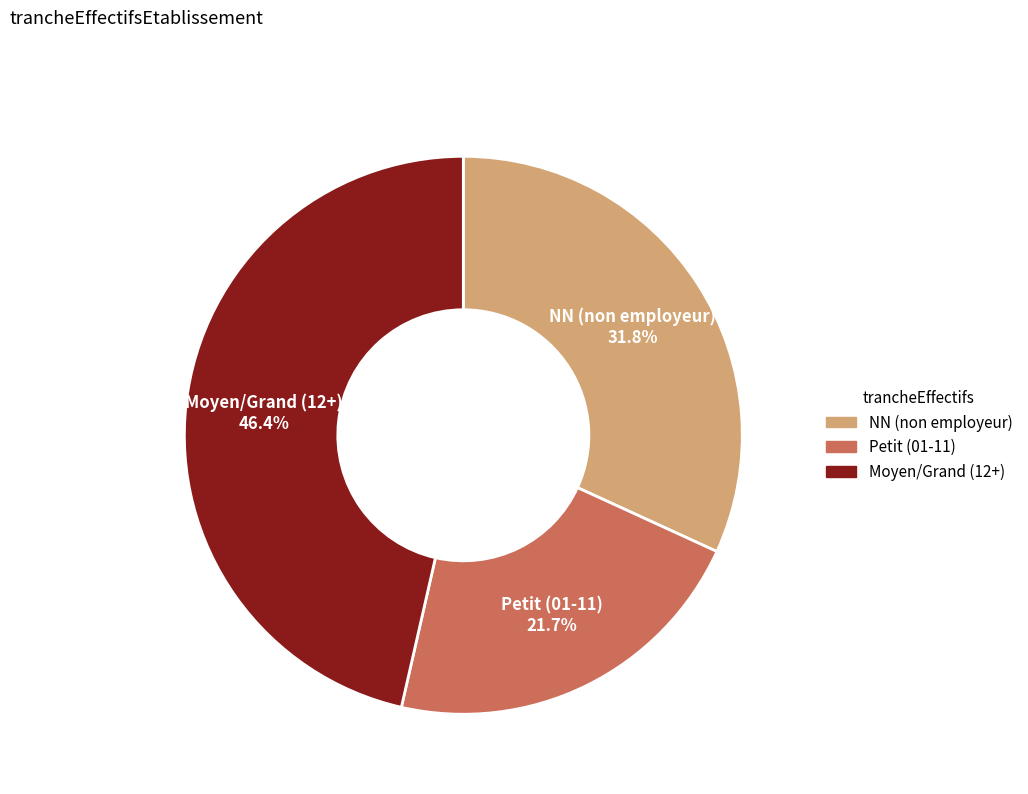

Is there a majority slice in this chart?

No